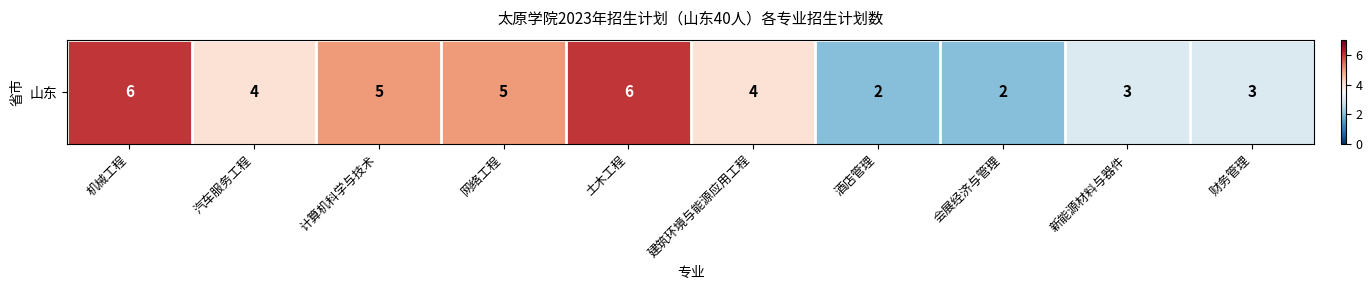

List the labels in order of value, largest first.

机械工程, 土木工程, 计算机科学与技术, 网络工程, 汽车服务工程, 建筑环境与能源应用工程, 新能源材料与器件, 财务管理, 酒店管理, 会展经济与管理